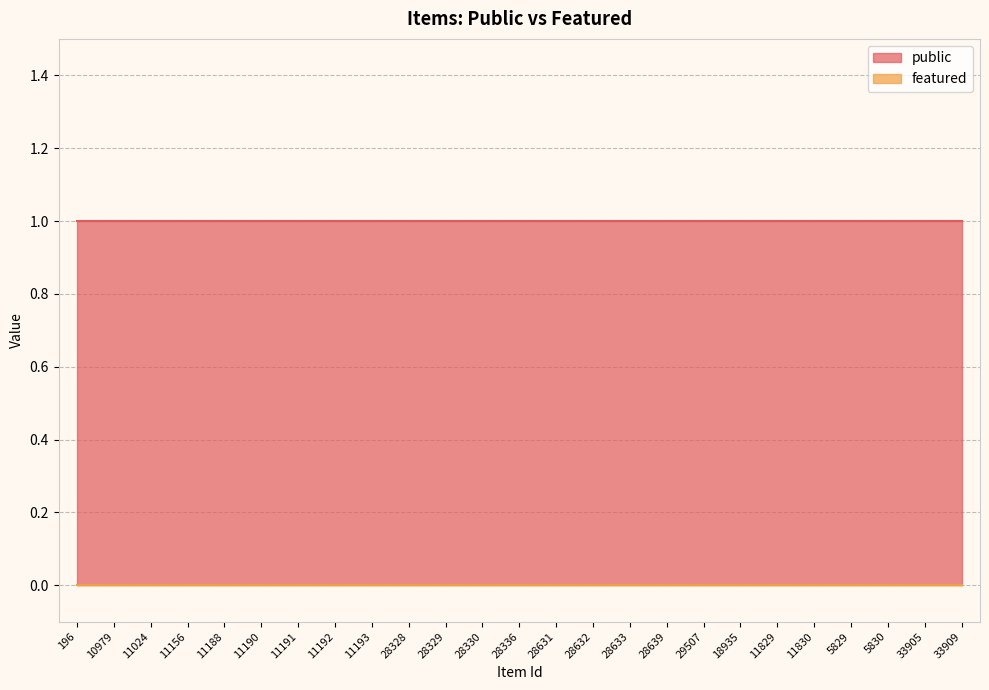

List the series in order of their peak value, highest first.

public, featured